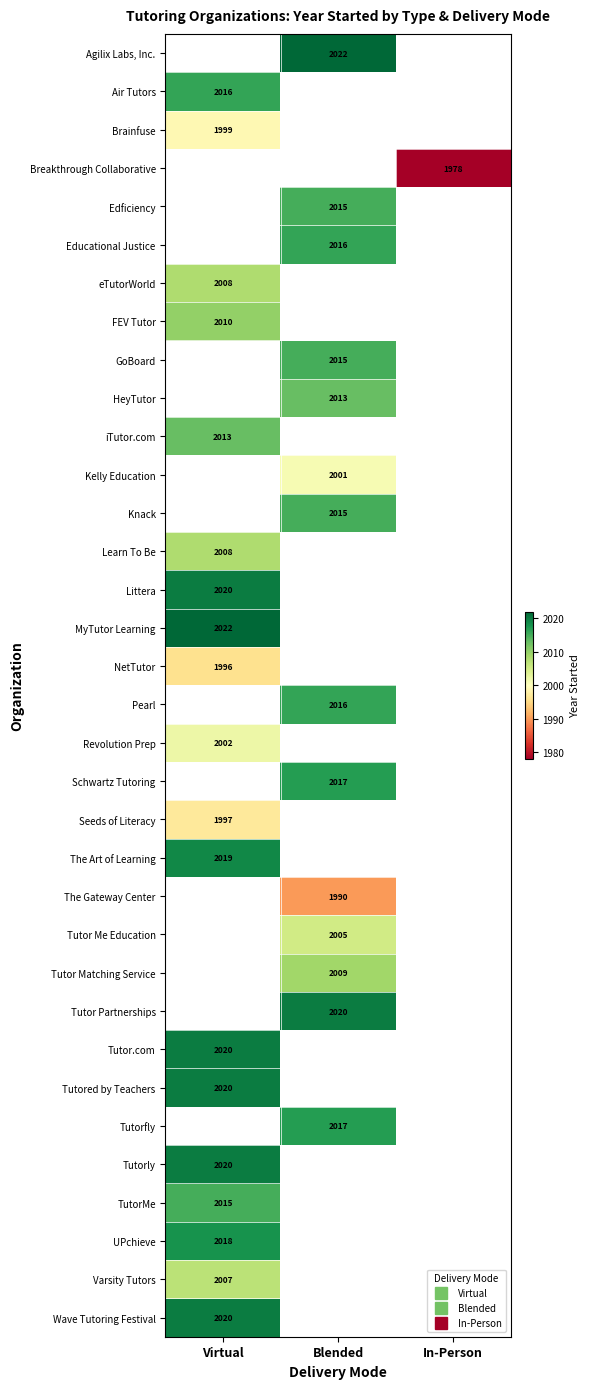

List the labels in order of Air Tutors value, largest first.

Virtual, Blended, In-Person